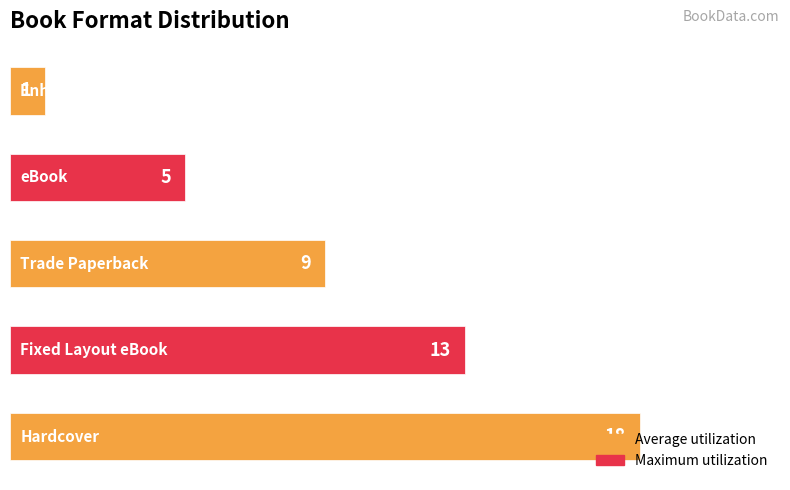

Count the values in the range 5 to 13.

3